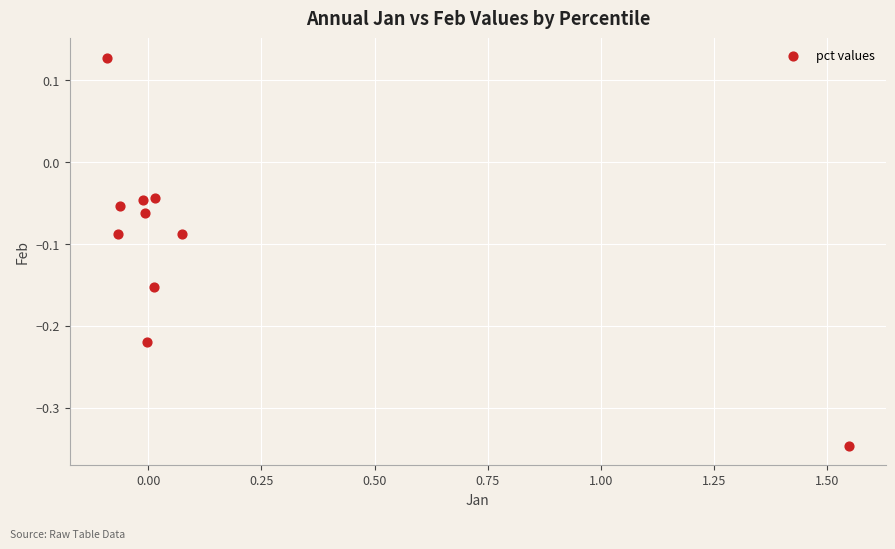

What is the range of Y values (max minus min)?

0.5